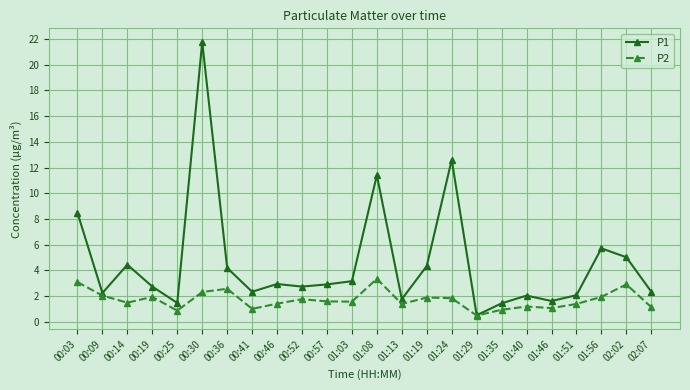

At 01:08, list the series in order from largest to smallest.

P1, P2